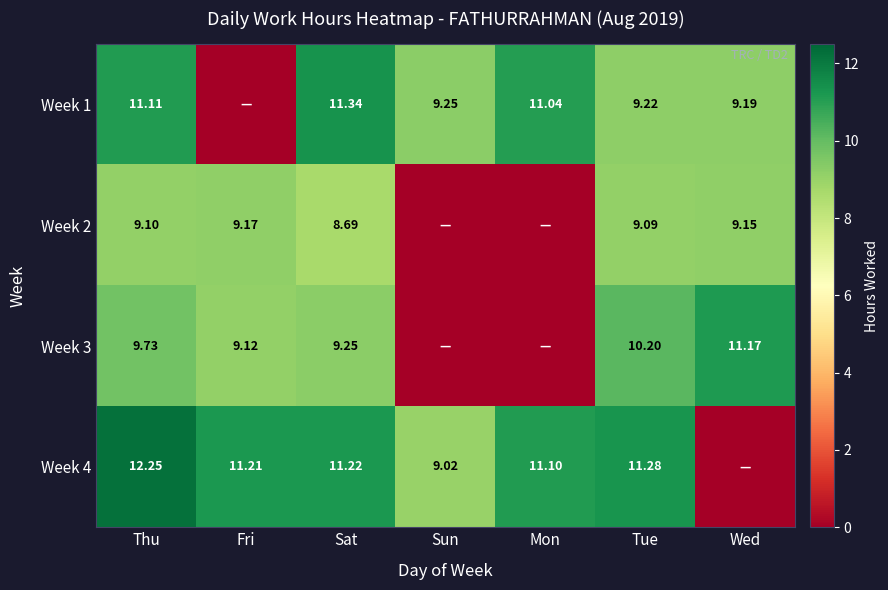

What is the difference between the maximum and minimum values in the Week 3 series?

11.2